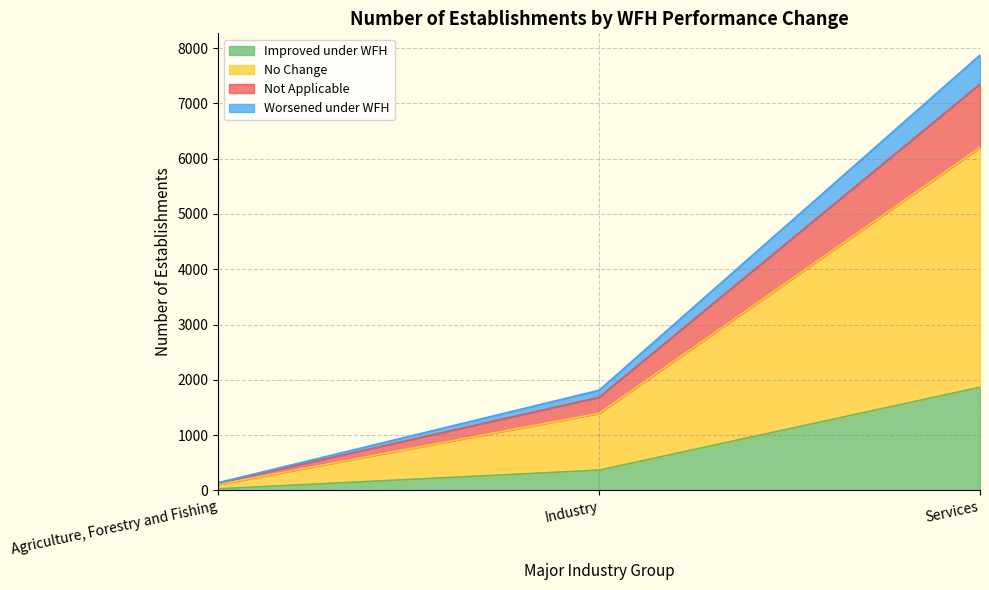

What position from the right is Agriculture, Forestry and Fishing?

3